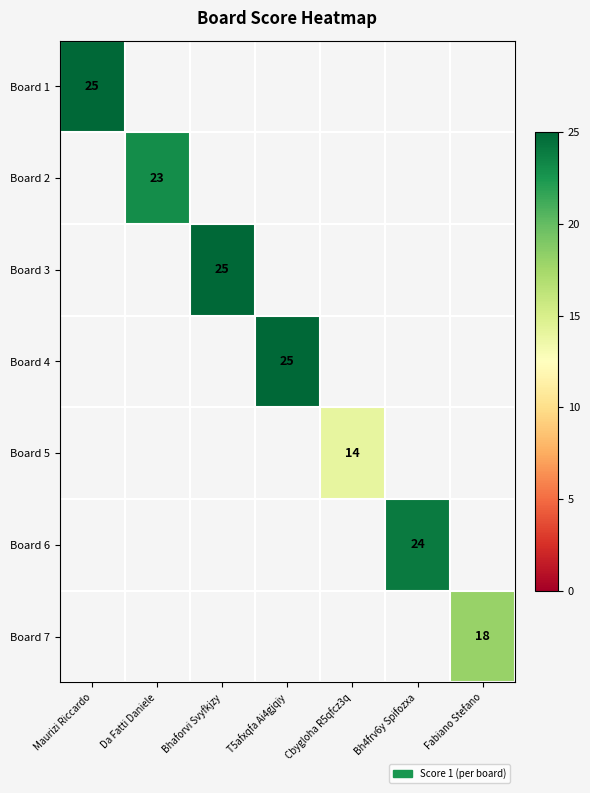

The Board 7 series shows 4 at Fabiano Stefano. True or false?

False